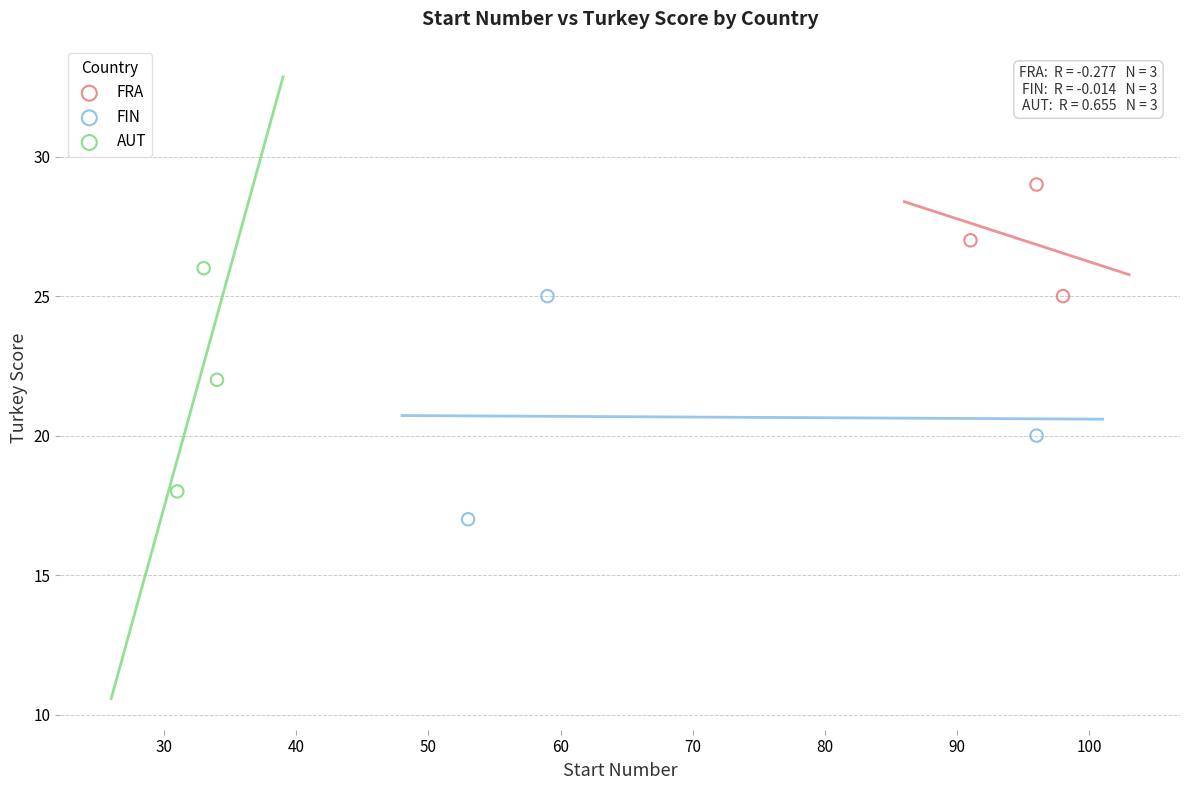

Which series contains the lowest Y value?

FIN